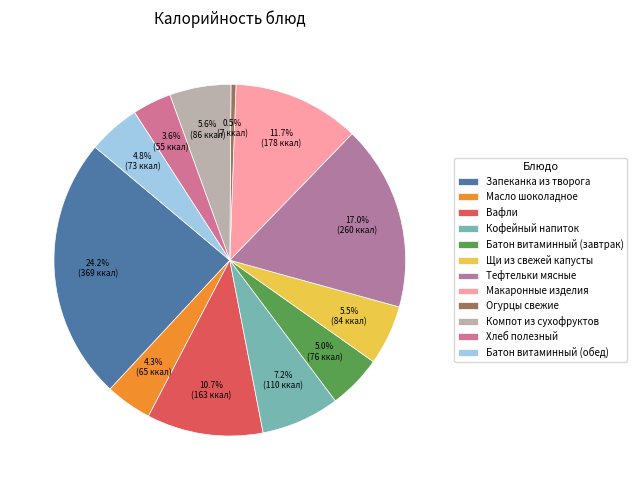

Is it true that Кофейный напиток is 7% of the pie?

True